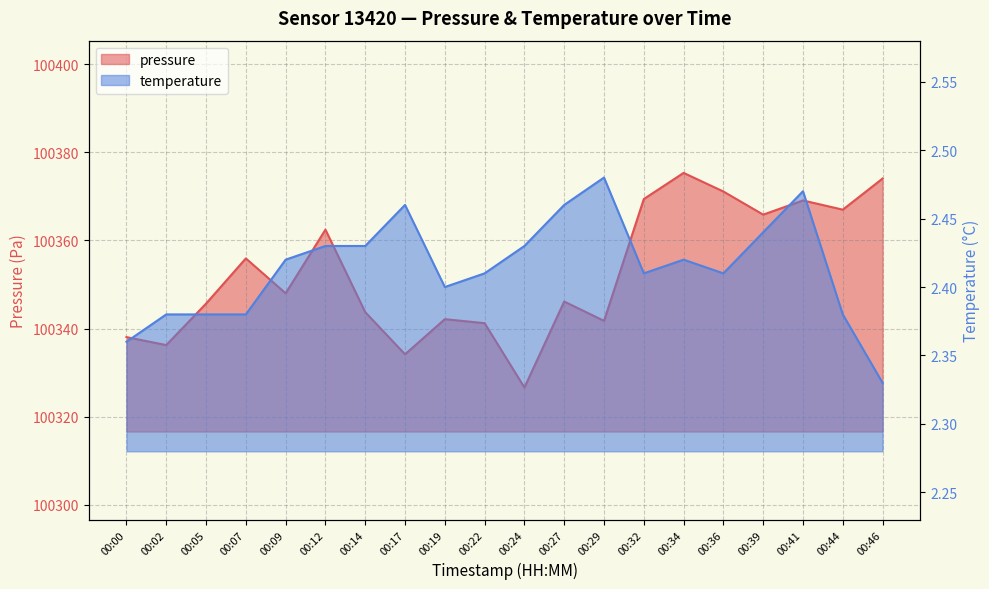

What is the sum of the temperature values at 00:22 and 00:27?

4.9